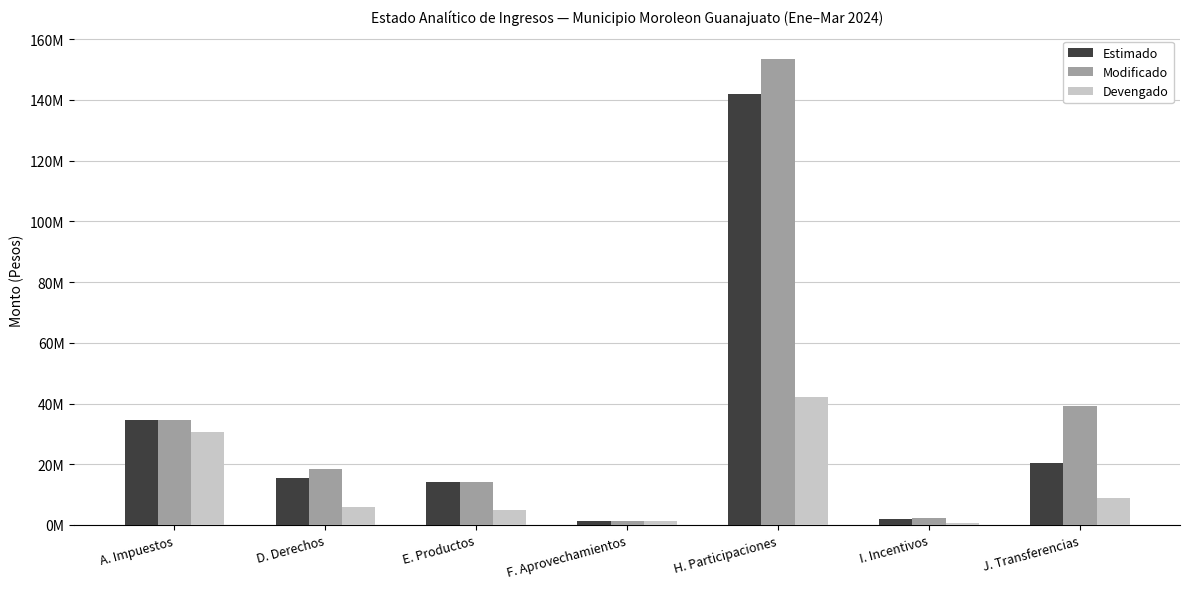

What is the minimum value shown in the chart?

653155.9